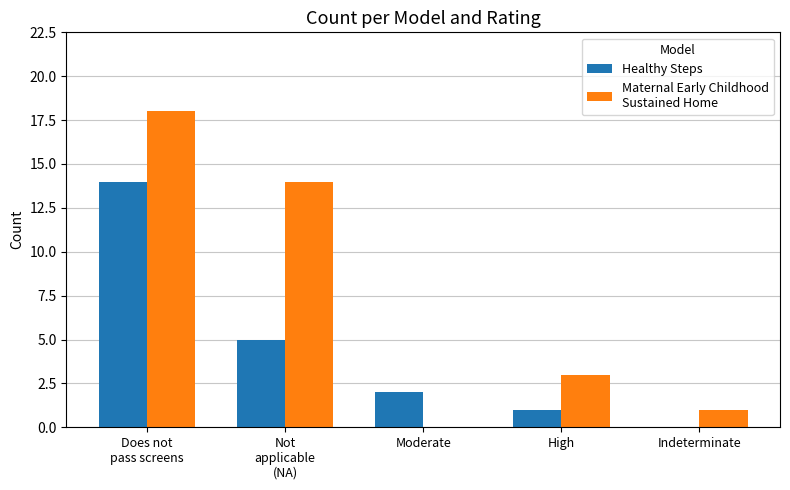

What is the total value across all series at High?

4